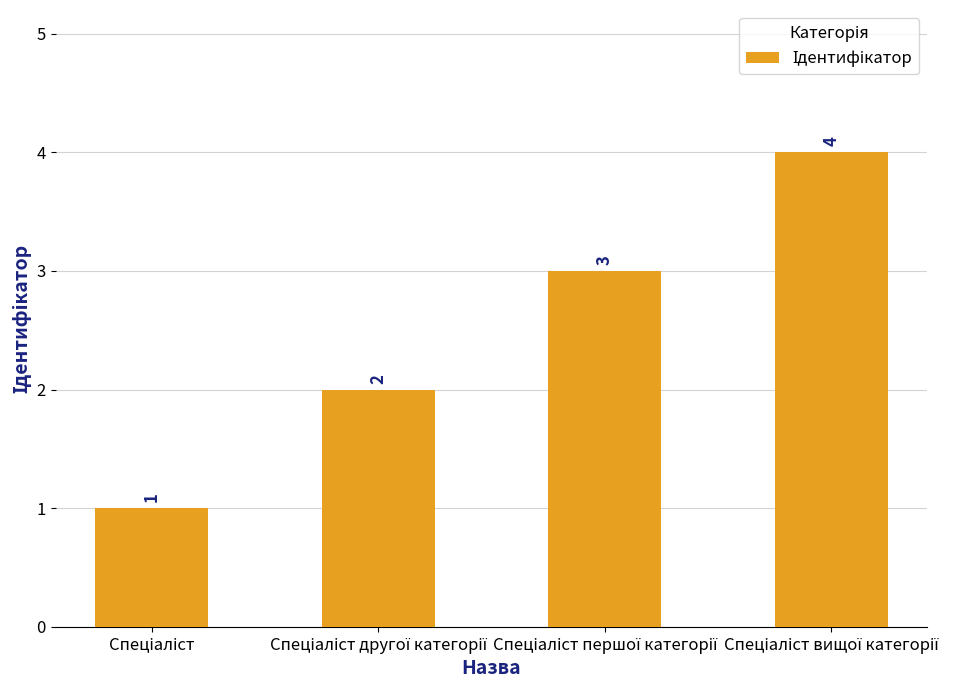

What is the difference between the maximum and minimum values?

3